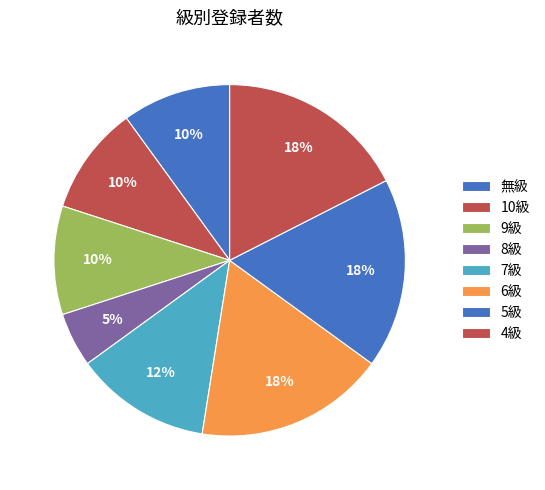

What percentage do 7級 and 10級 together represent?

22.5%